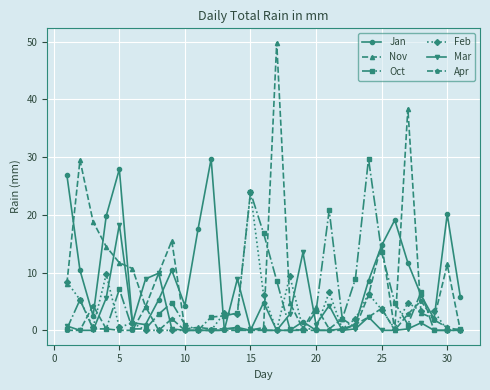

What are all the series names shown in the legend?

Jan, Nov, Oct, Feb, Mar, Apr